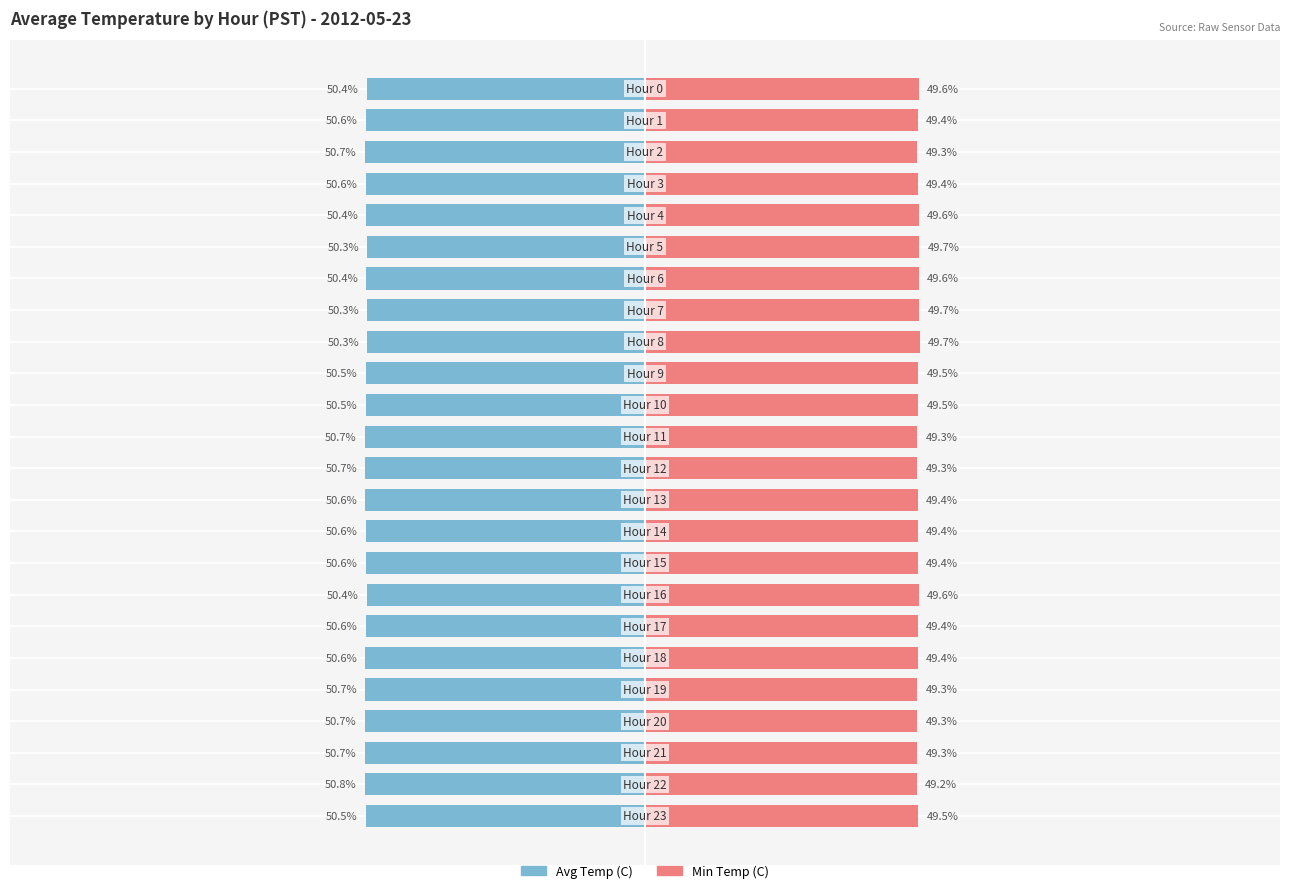

Reading left to right, transcribe all the data shown in this chart.

Avg Temp (C): 0=-50.4	1=-50.6	2=-50.7	3=-50.6	4=-50.4	5=-50.3	6=-50.4	7=-50.3	8=-50.3	9=-50.5	10=-50.5	11=-50.7	12=-50.7	13=-50.6	14=-50.6	15=-50.6	16=-50.4	17=-50.6	18=-50.6	19=-50.7	20=-50.7	21=-50.7	22=-50.8	23=-50.5
Min Temp (C): 0=49.6	1=49.4	2=49.3	3=49.4	4=49.6	5=49.7	6=49.6	7=49.7	8=49.7	9=49.5	10=49.5	11=49.3	12=49.3	13=49.4	14=49.4	15=49.4	16=49.6	17=49.4	18=49.4	19=49.3	20=49.3	21=49.3	22=49.2	23=49.5